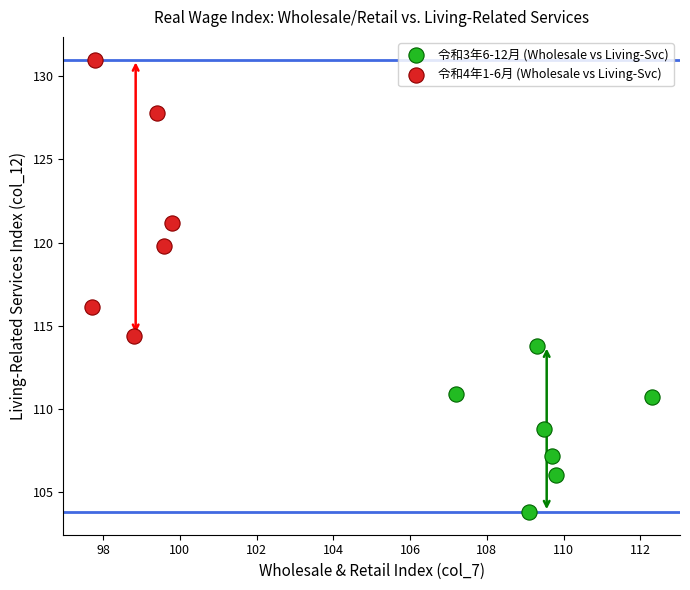

Which series contains the highest Y value?

令和4年1-6月 (Wholesale vs Living-Svc)